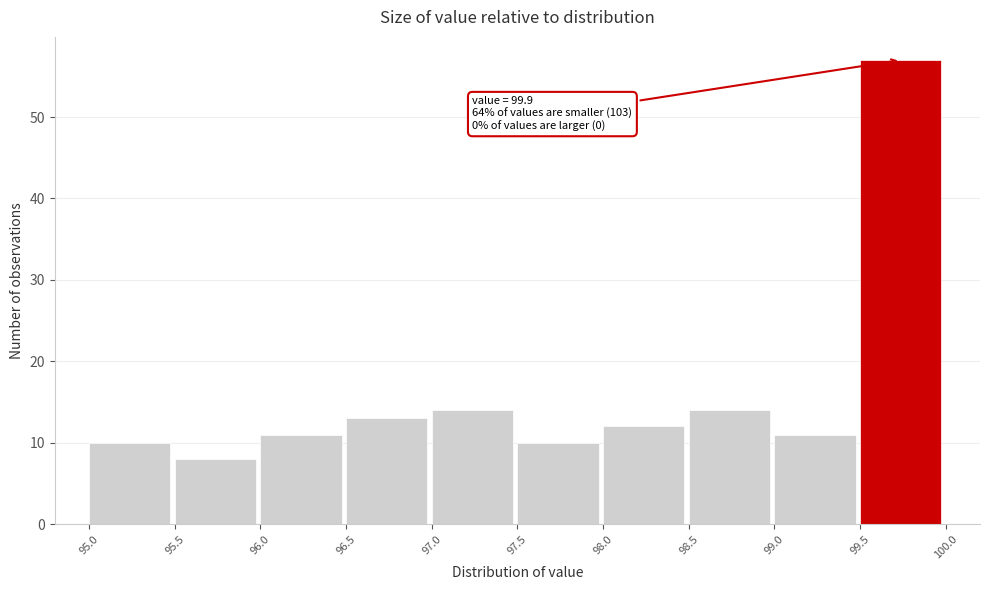

Over which range of the x-axis is the bar tallest?

99.5 to 100.0